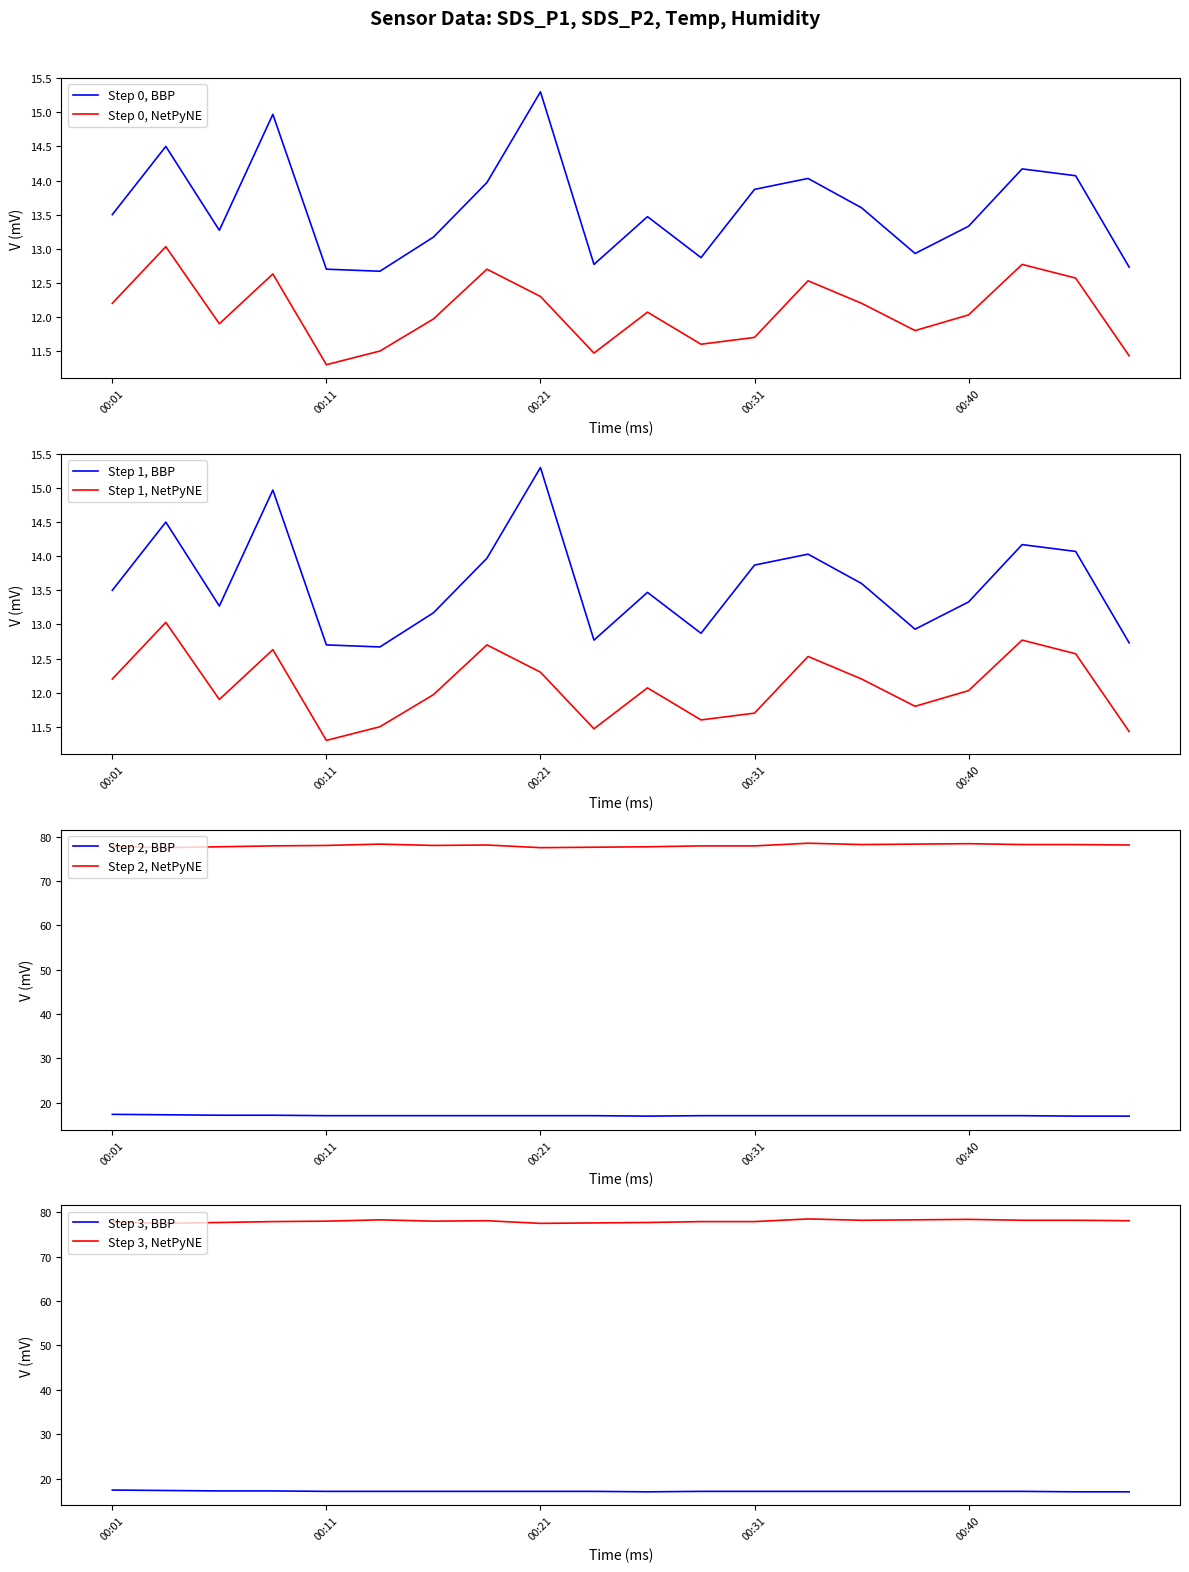

Which category has the lowest value in the Step 0, NetPyNE series?

00:11